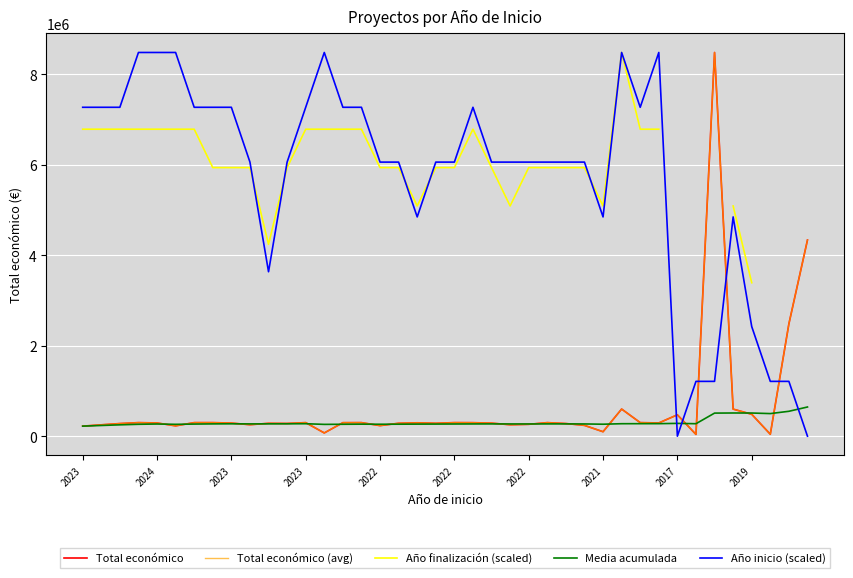

Which series has the widest spread of values?

Año inicio (scaled)